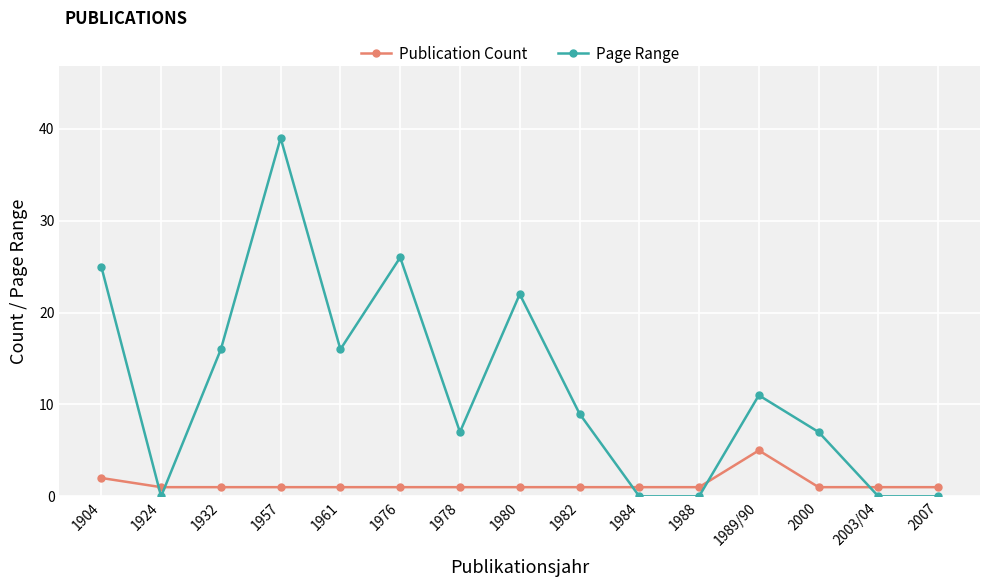

What position from the left is 1988?

11